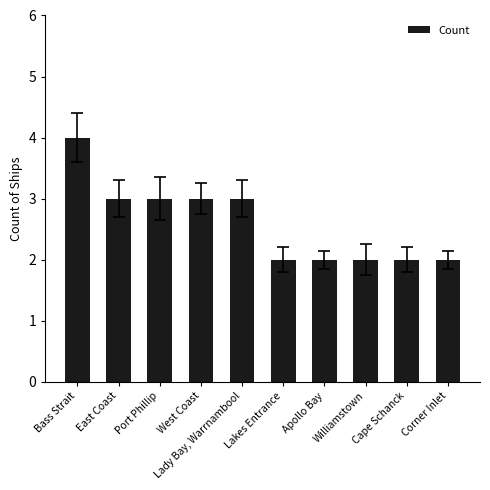

Reading right to left, extract all data points from this chart.

2	2	2	2	2	3	3	3	3	4